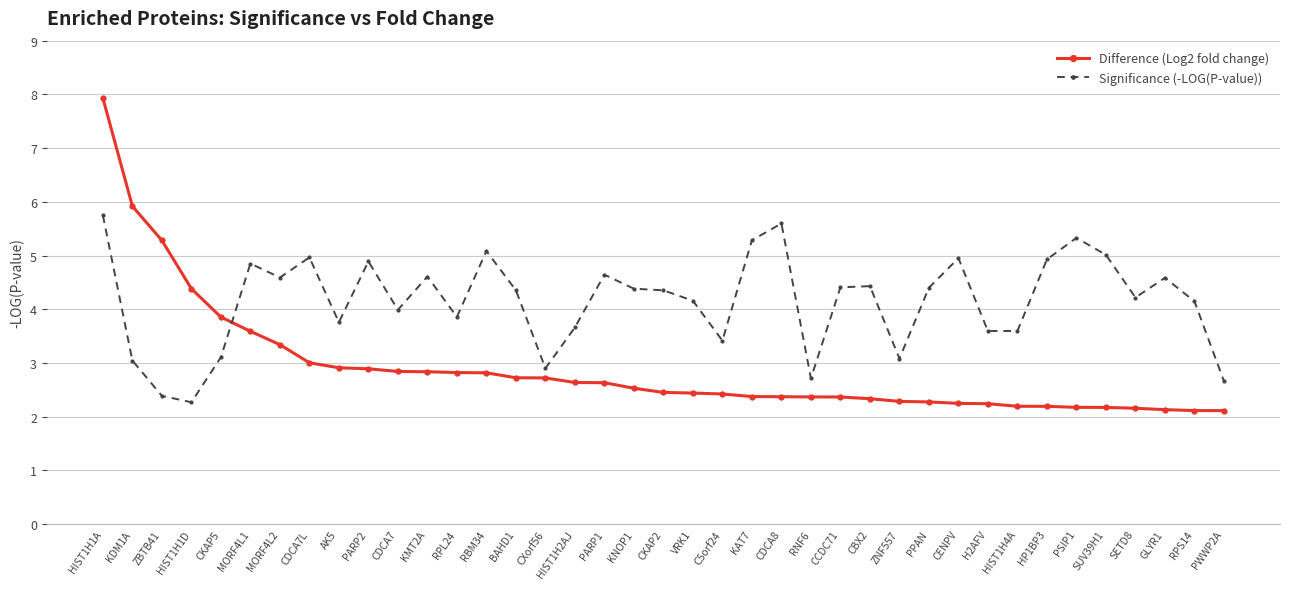

At how many categories does at least one series exceed 3?

36